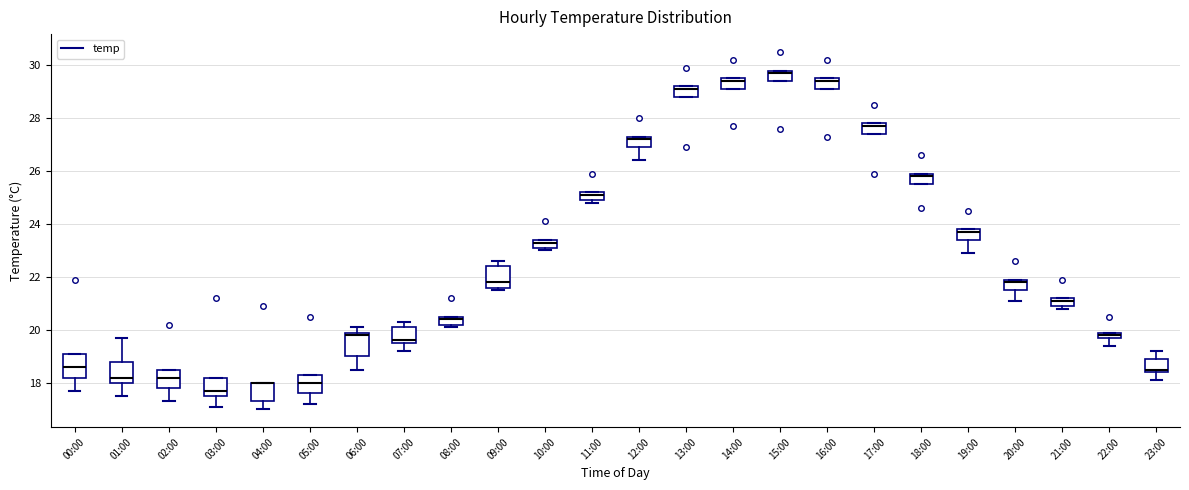

Where is the upper edge of the box for 16:00 on the y-axis? The values are not printed on the chart, so give them approximately, as read against the axis.

29.6